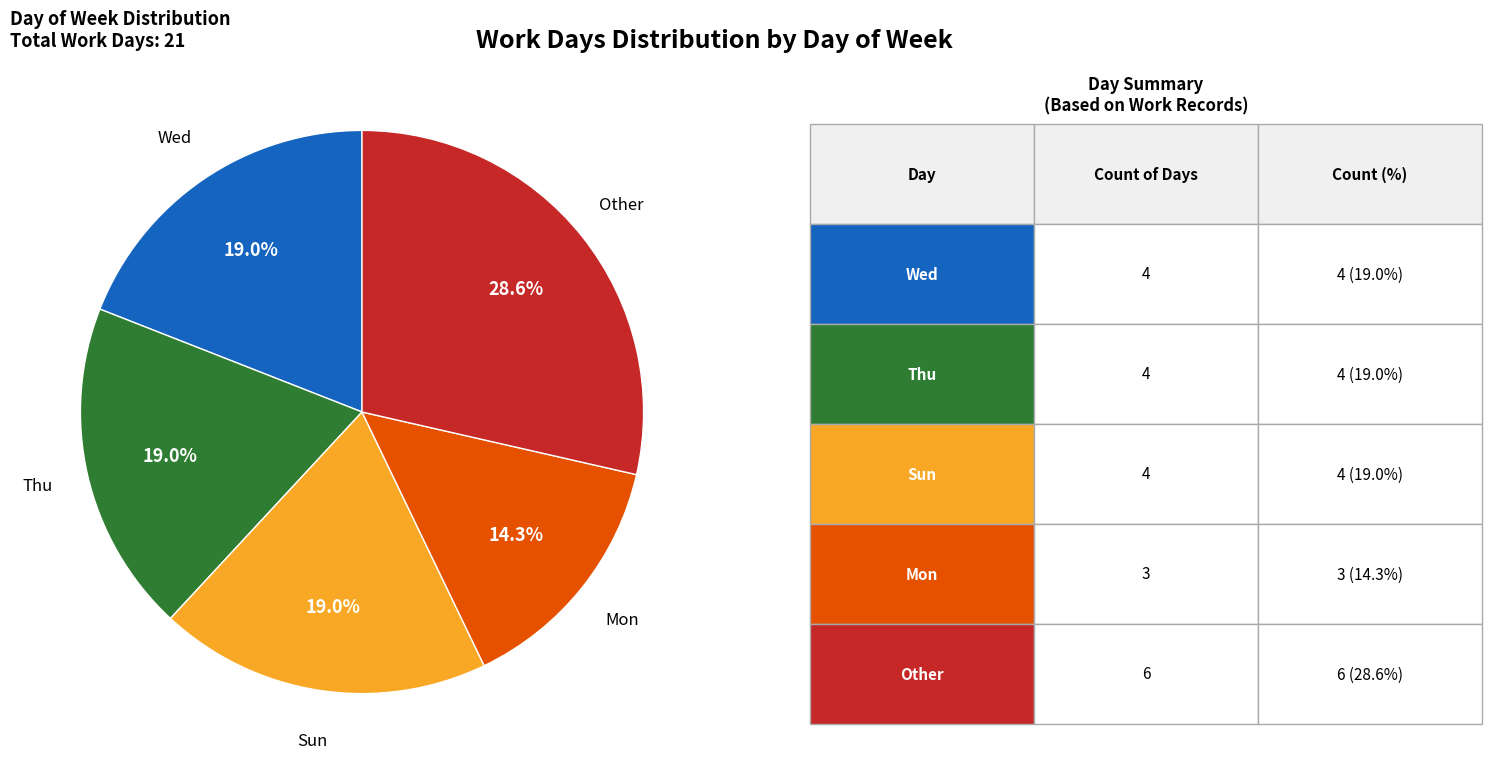

Is there a majority slice in this chart?

No